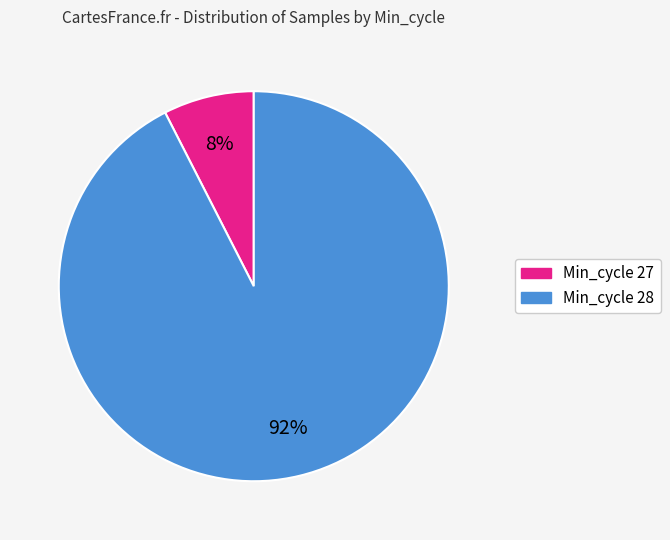

Is there any slice that represents more than half of the pie?

Yes